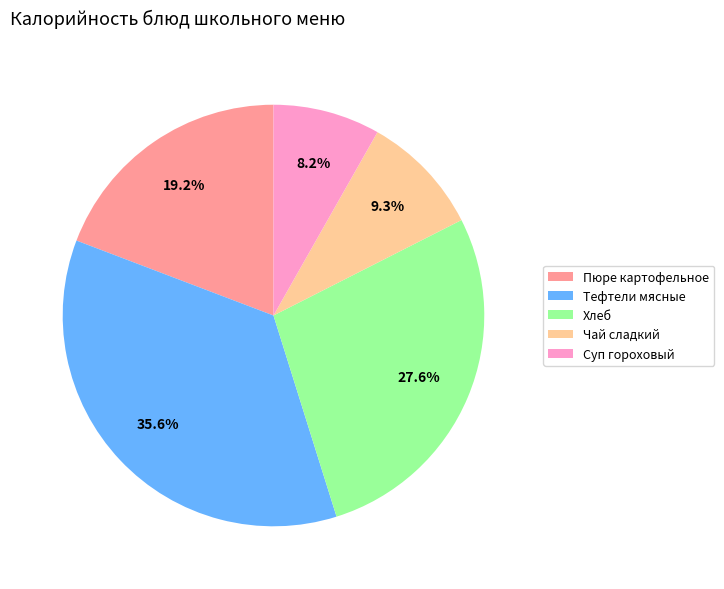

How many segments does this pie chart have?

5